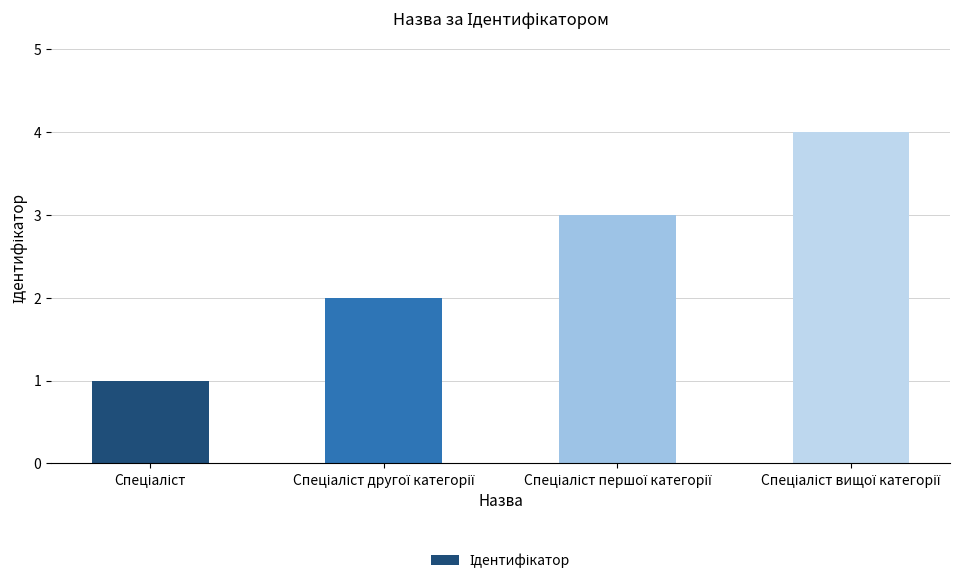

What is the difference between the maximum and minimum values?

3